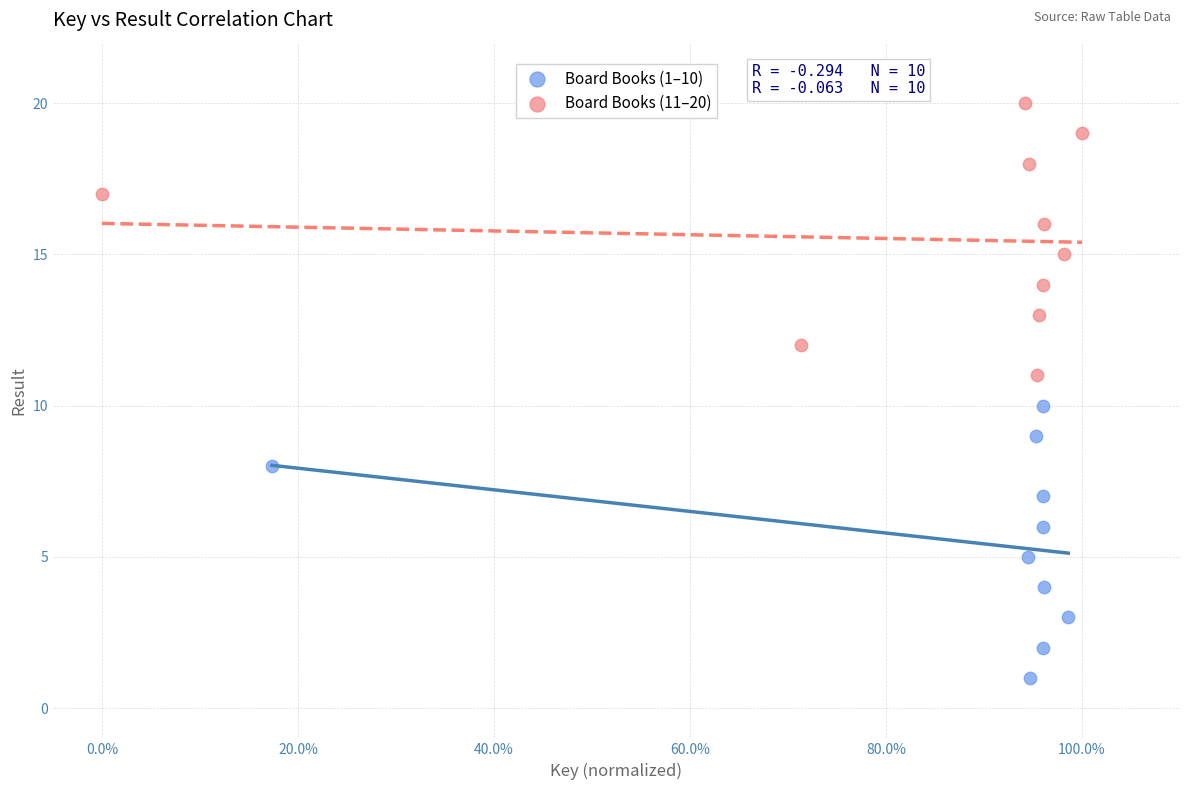

Which series contains the highest Y value?

Board Books (11–20)